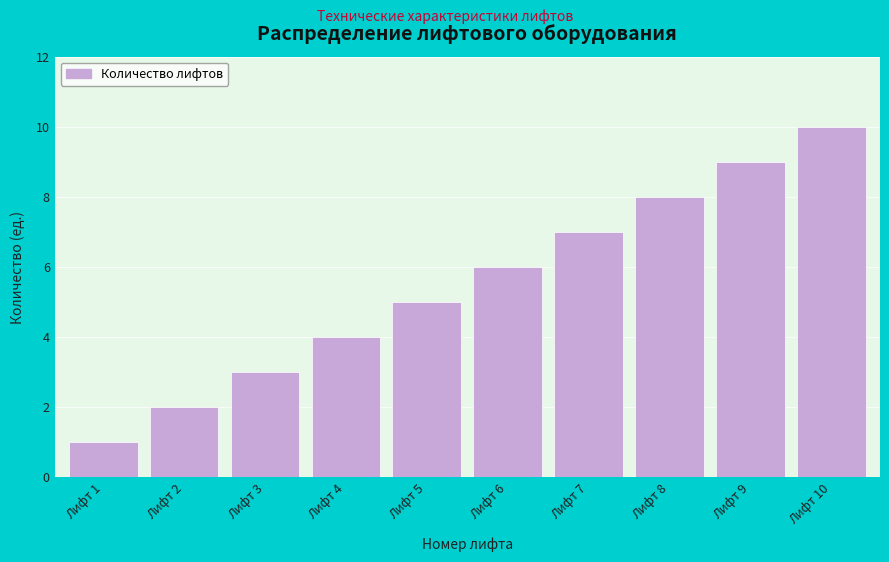

True or false: the data shows 7 at Лифт 7.

True